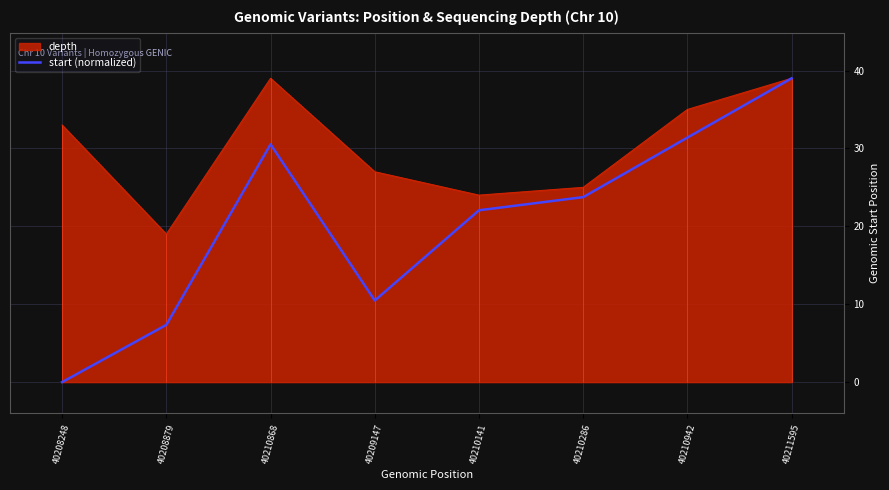

What is the difference between the values at 40210942 and 40208879?

24.0